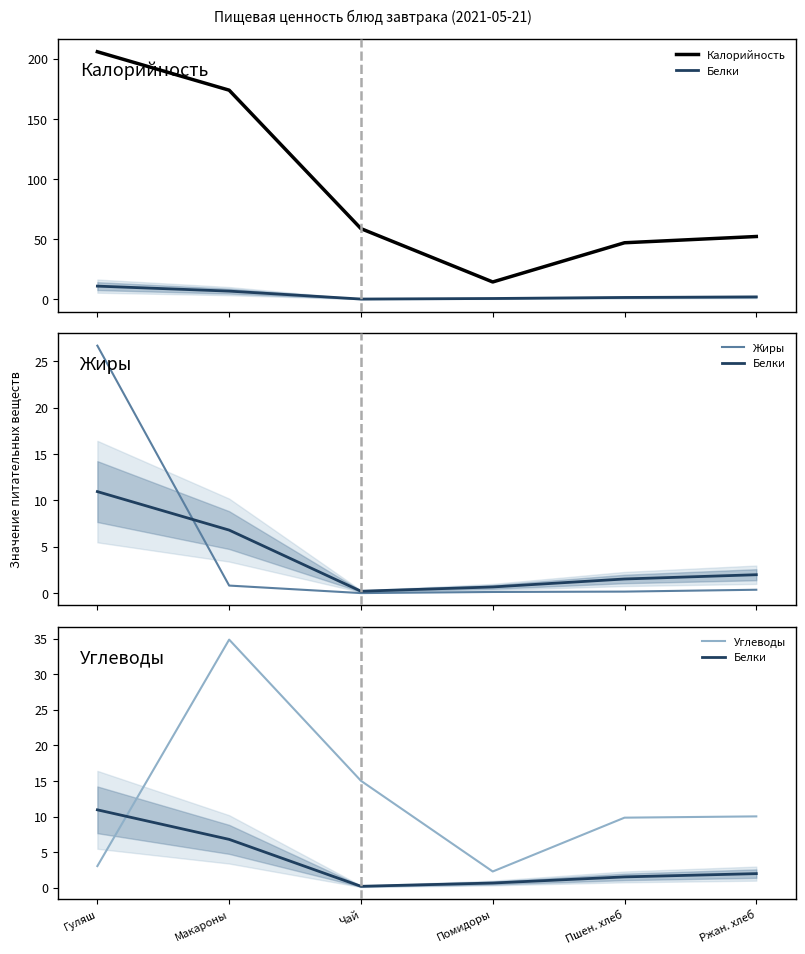

Which category has the lowest value in the Углеводы series?

Помидоры